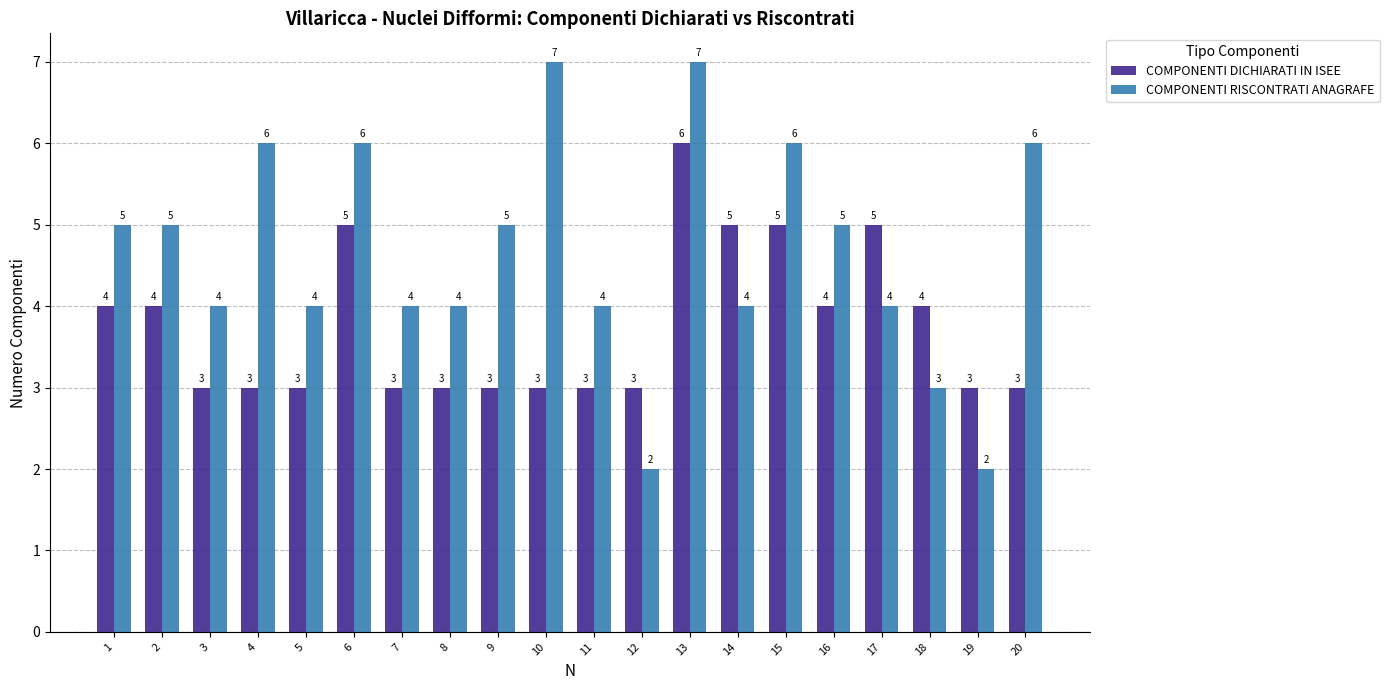

What is the sum of all COMPONENTI RISCONTRATI ANAGRAFE values?

93